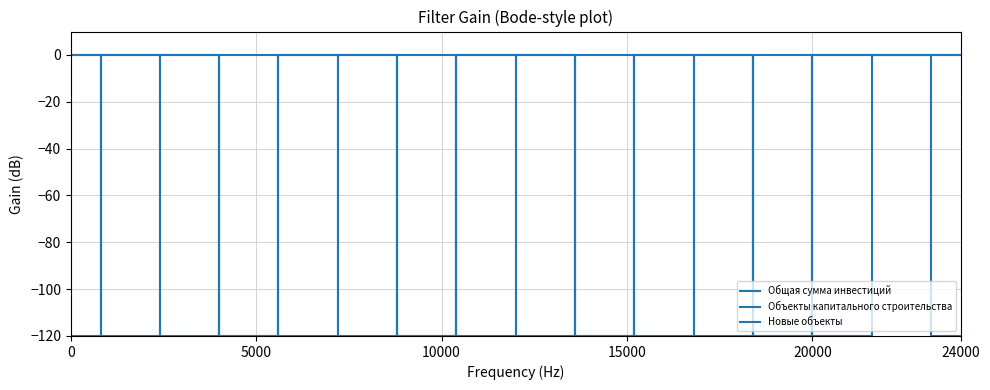

List the series in order of their peak value, highest first.

Общая сумма инвестиций, Объекты капитального строительства, Новые объекты